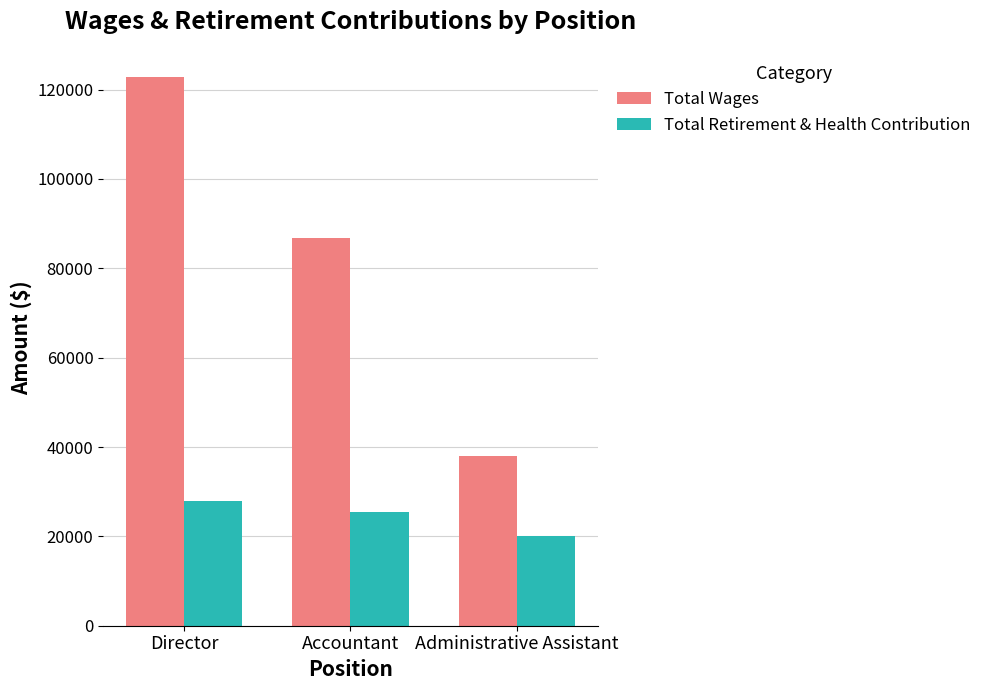

Is it true that Total Retirement & Health Contribution equals 20029 at Administrative Assistant?

True